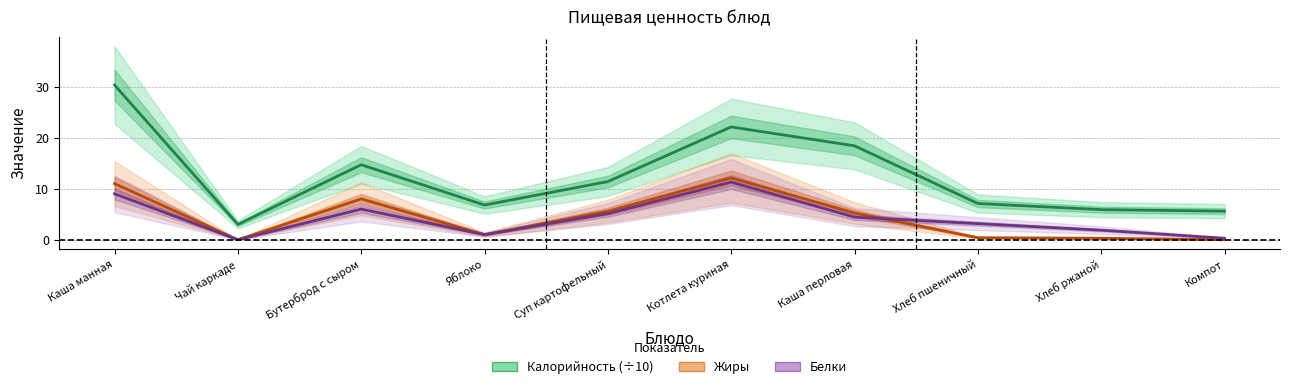

How many data points in Жиры are above 5?

5